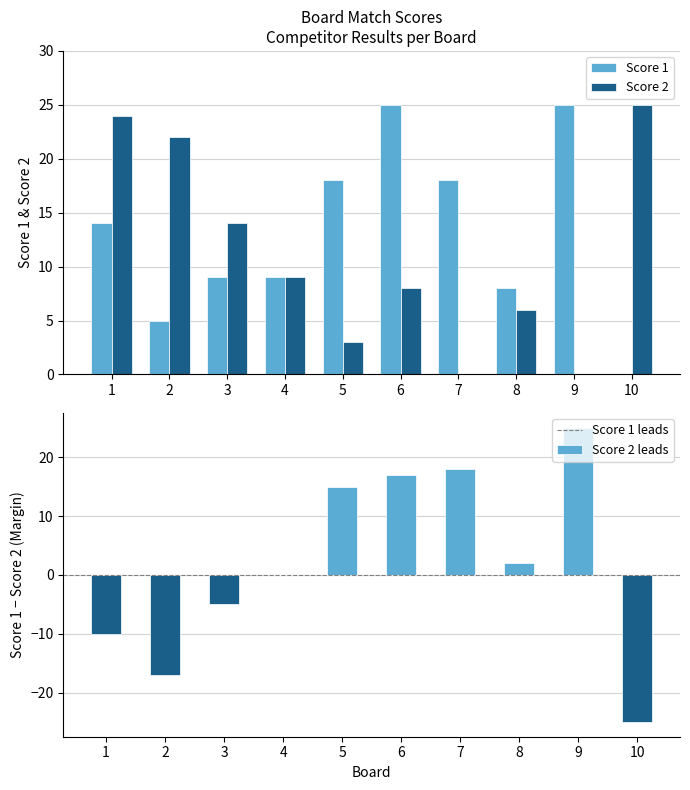

Which has a higher value, 6 or 5?

6